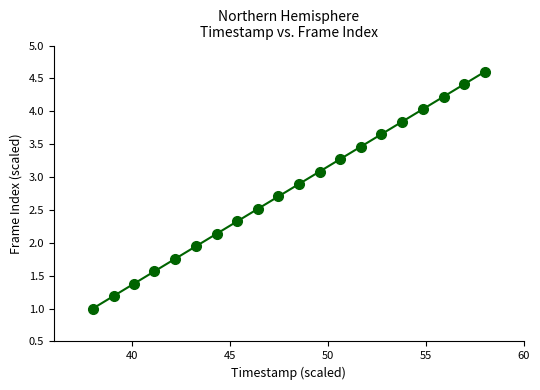

What is the range of Y values (max minus min)?

3.6